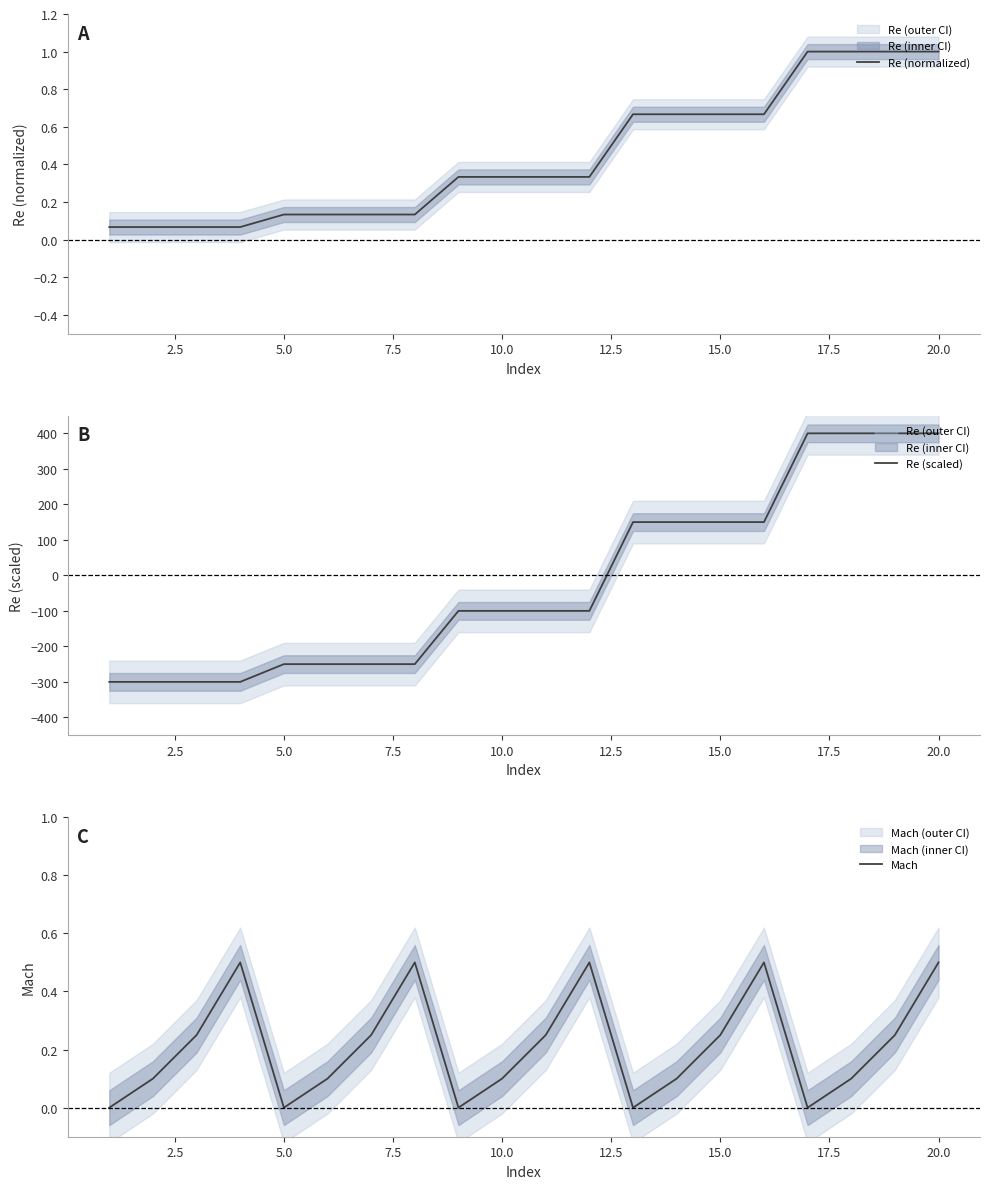

What is the maximum value for Mach?

0.5